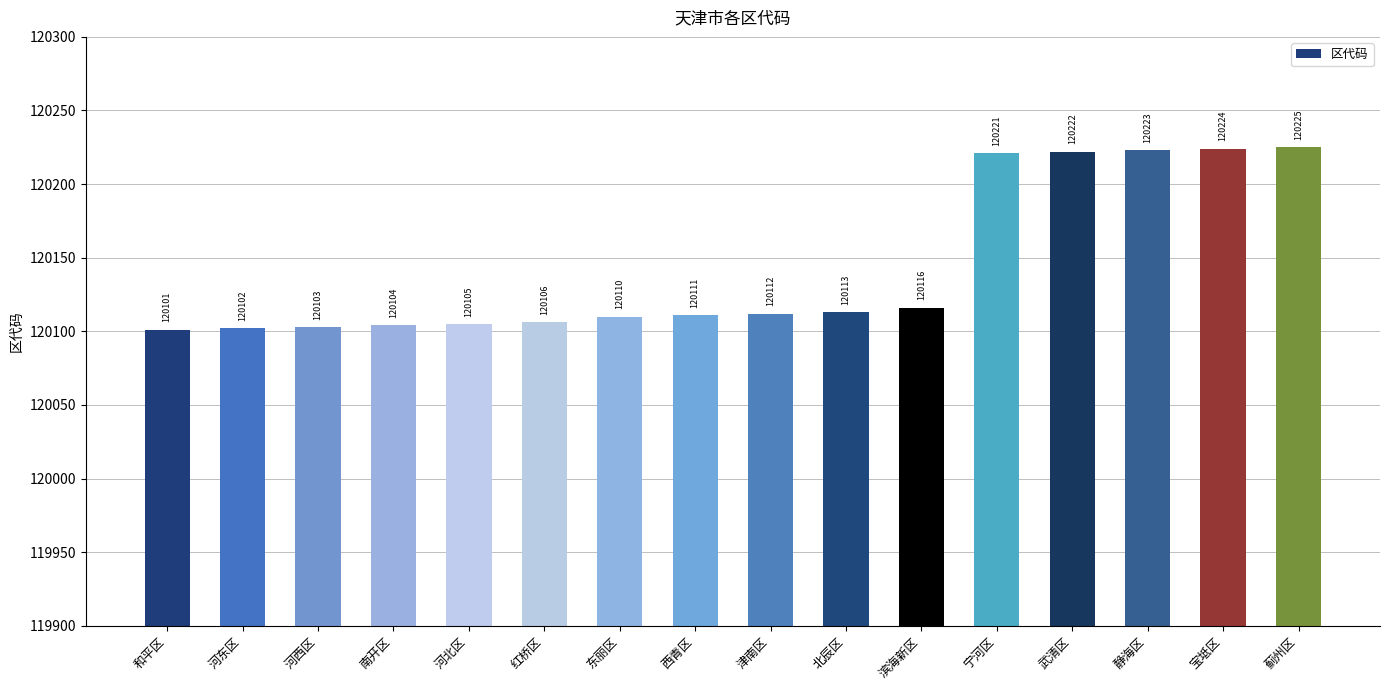

What is the sum of all values?

1922298